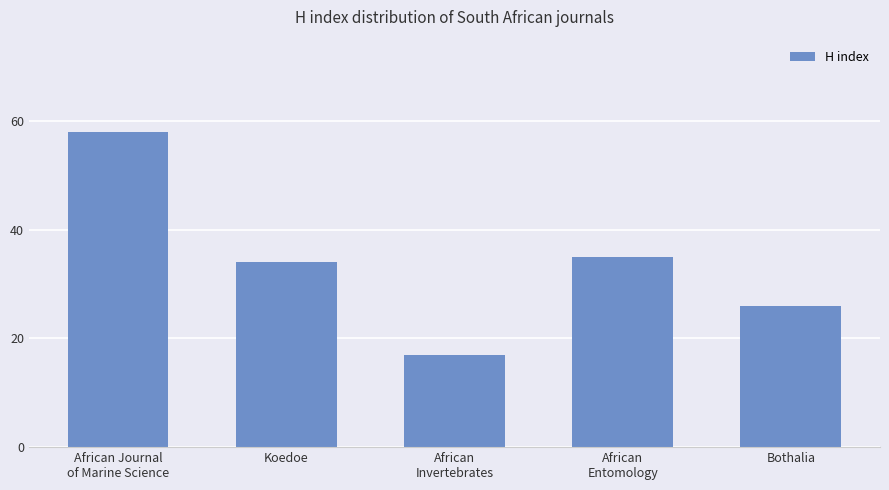

What is the smallest value displayed?

17